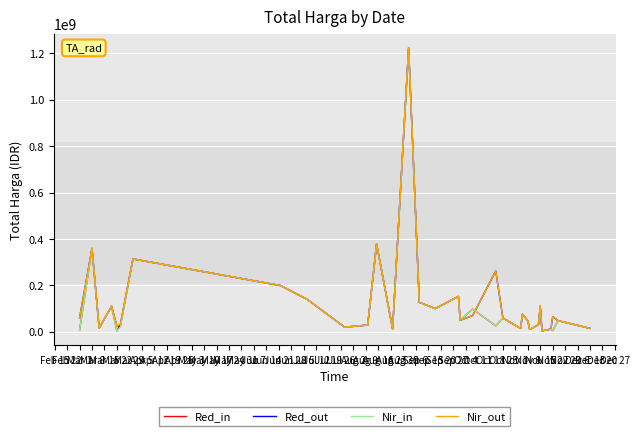

At how many categories does at least one series exceed 555912502?

1